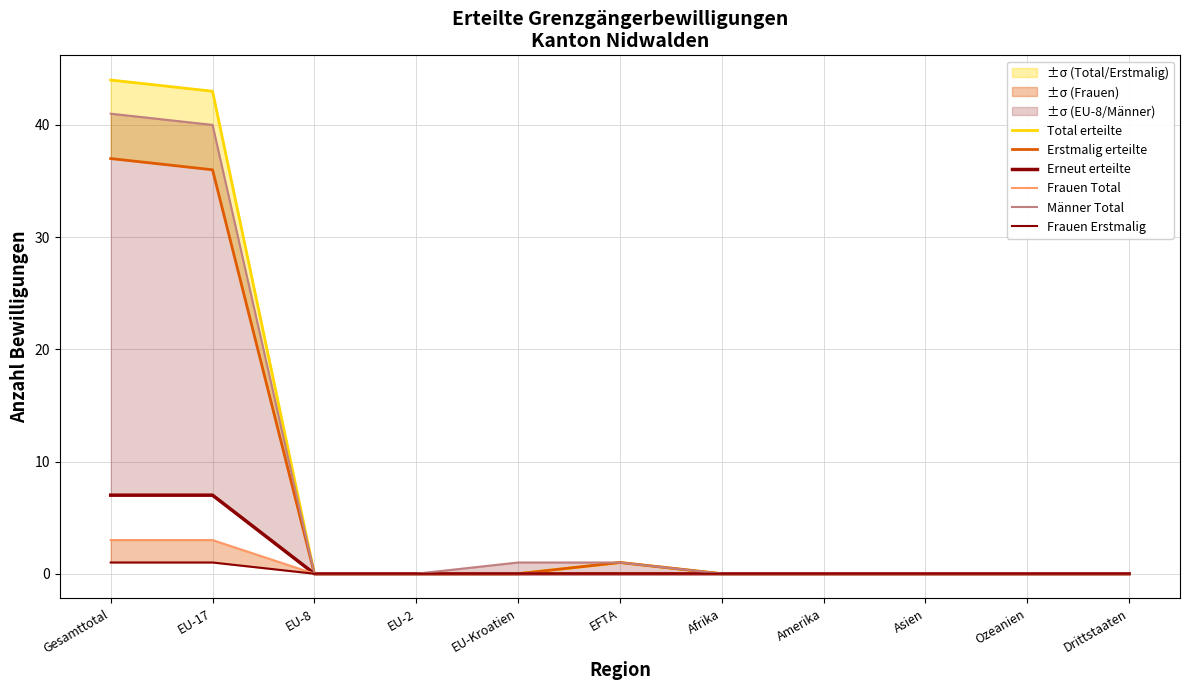

Reading left to right, what are all the values shown in this chart?

Total erteilte: 44	43	0	0	0	1	0	0	0	0	0
Erstmalig erteilte: 37	36	0	0	0	1	0	0	0	0	0
Erneut erteilte: 7	7	0	0	0	0	0	0	0	0	0
Frauen Total: 3	3	0	0	0	0	0	0	0	0	0
Männer Total: 41	40	0	0	1	1	0	0	0	0	0
Frauen Erstmalig: 1	1	0	0	0	0	0	0	0	0	0